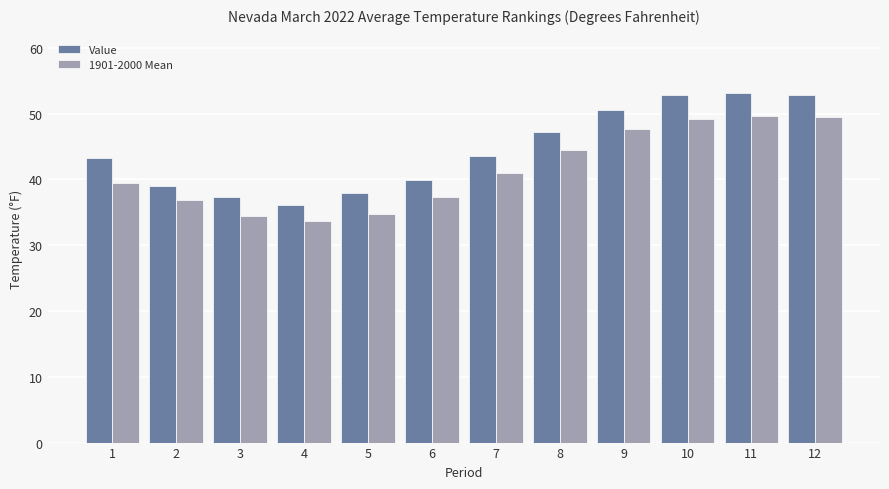

Are the bars grouped side by side (vs. stacked)?

Yes